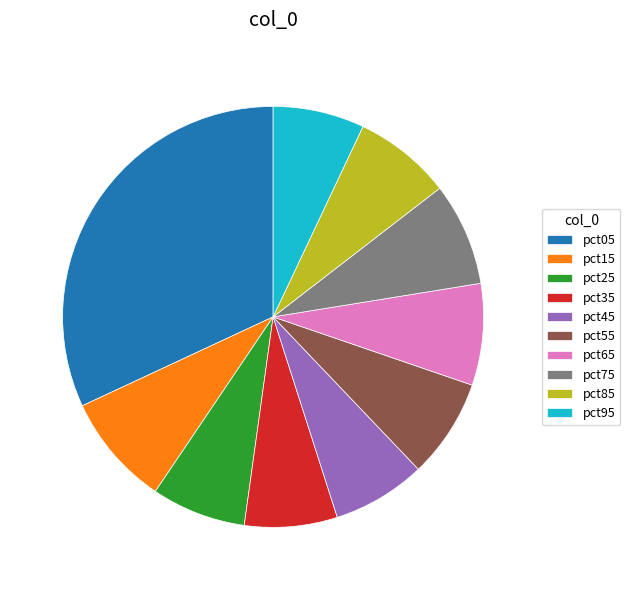

Which slice is the largest?

pct05